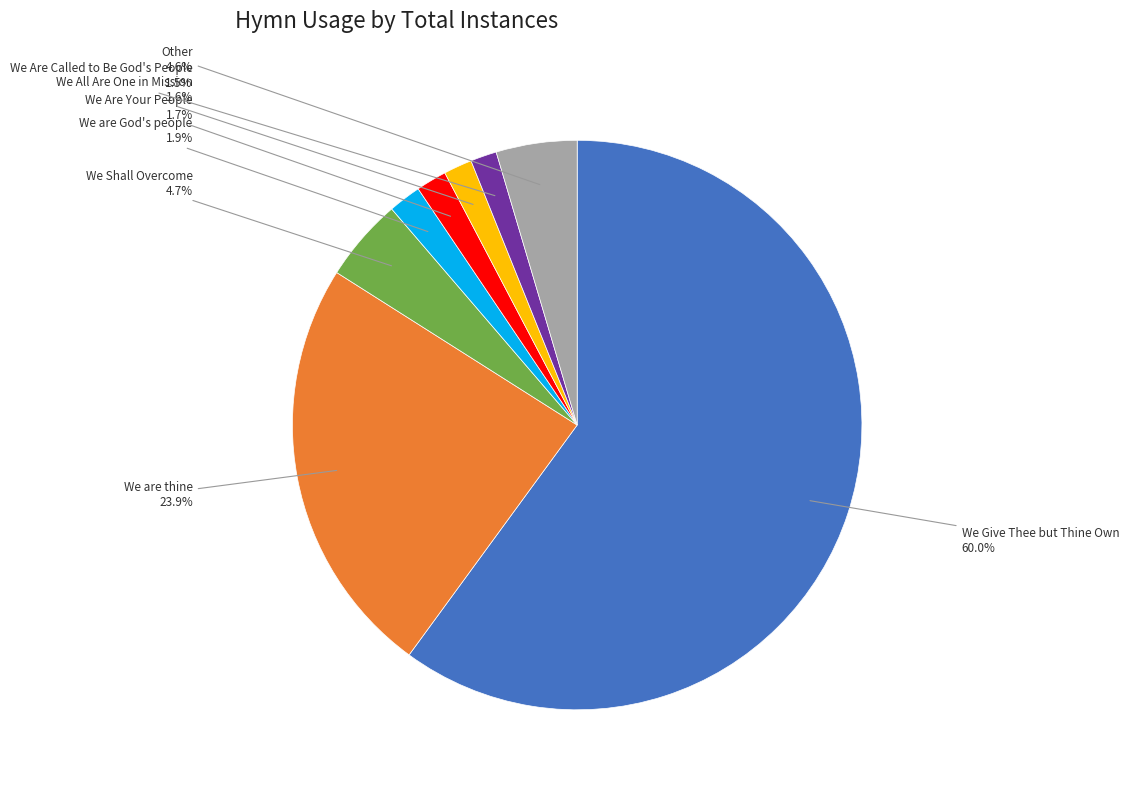

Is there any slice that represents more than half of the pie?

Yes